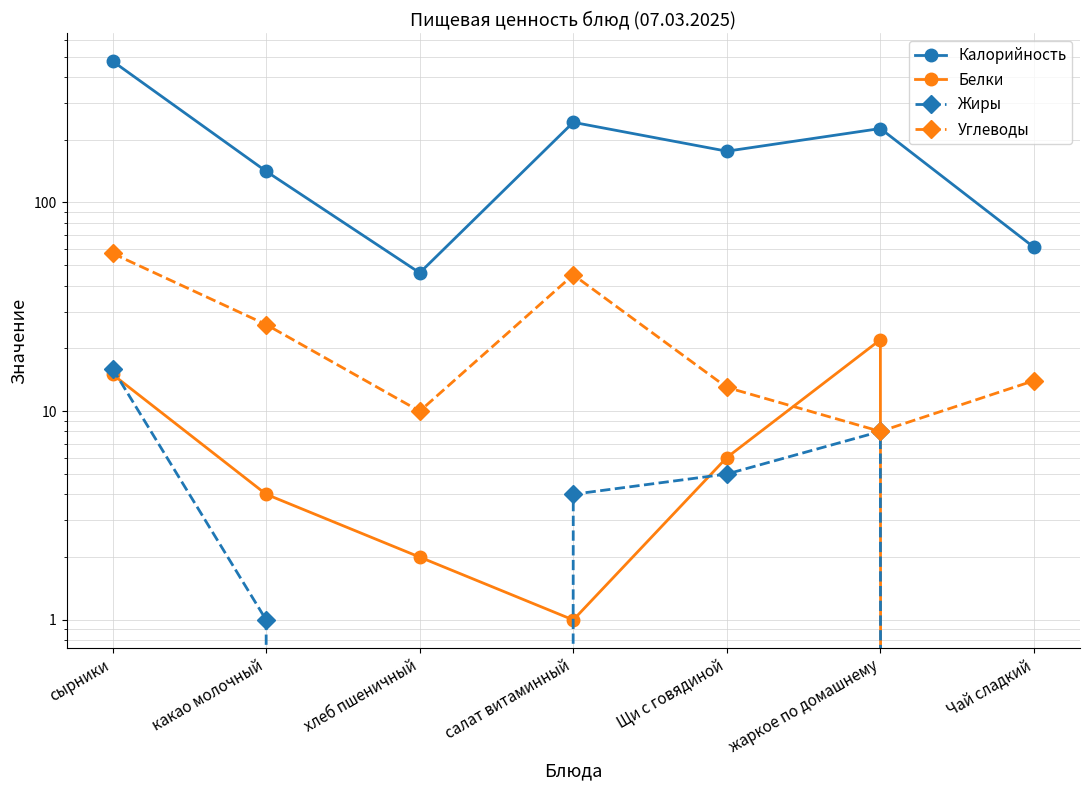

At which label does Жиры first exceed 4?

сырники